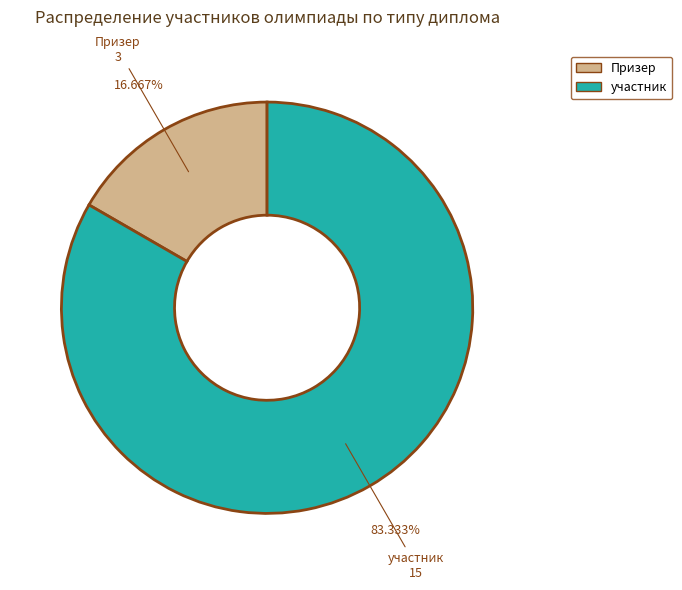

Between Призер and участник, which is larger?

участник